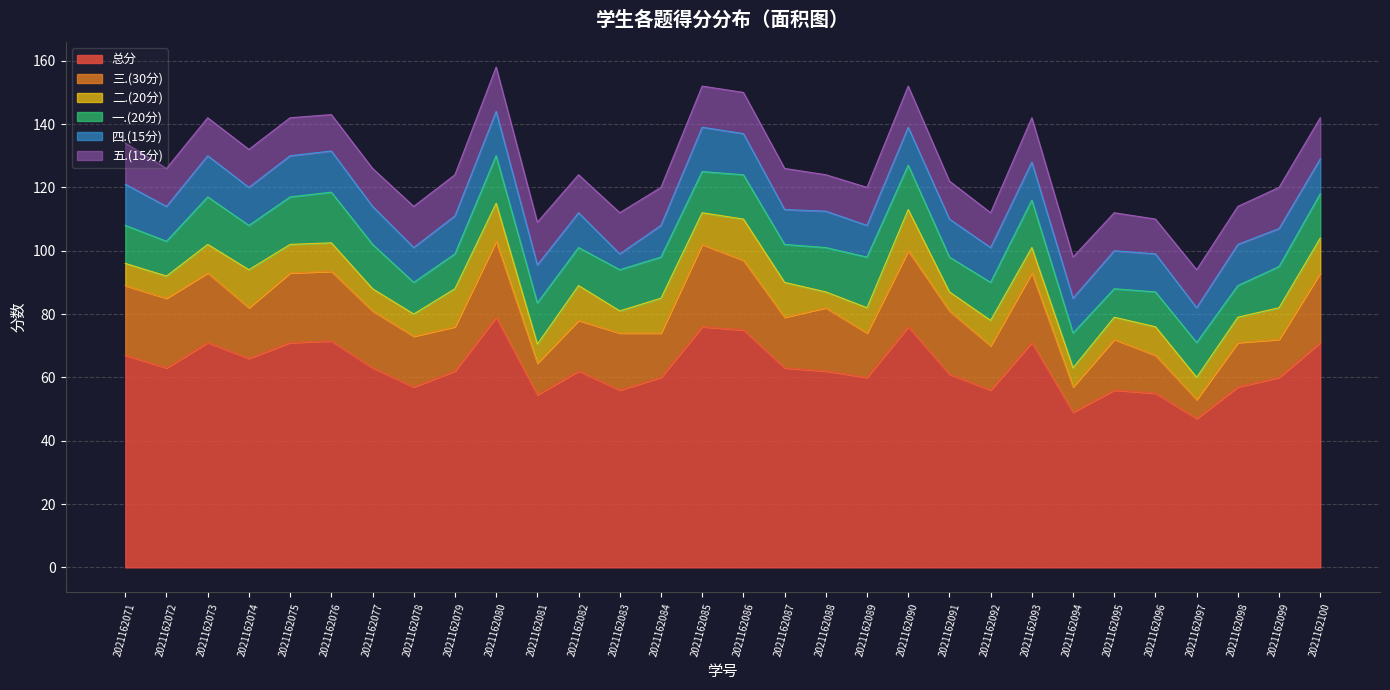

What is the difference between the second highest and minimum values in the 五.(15分) series?

3.0